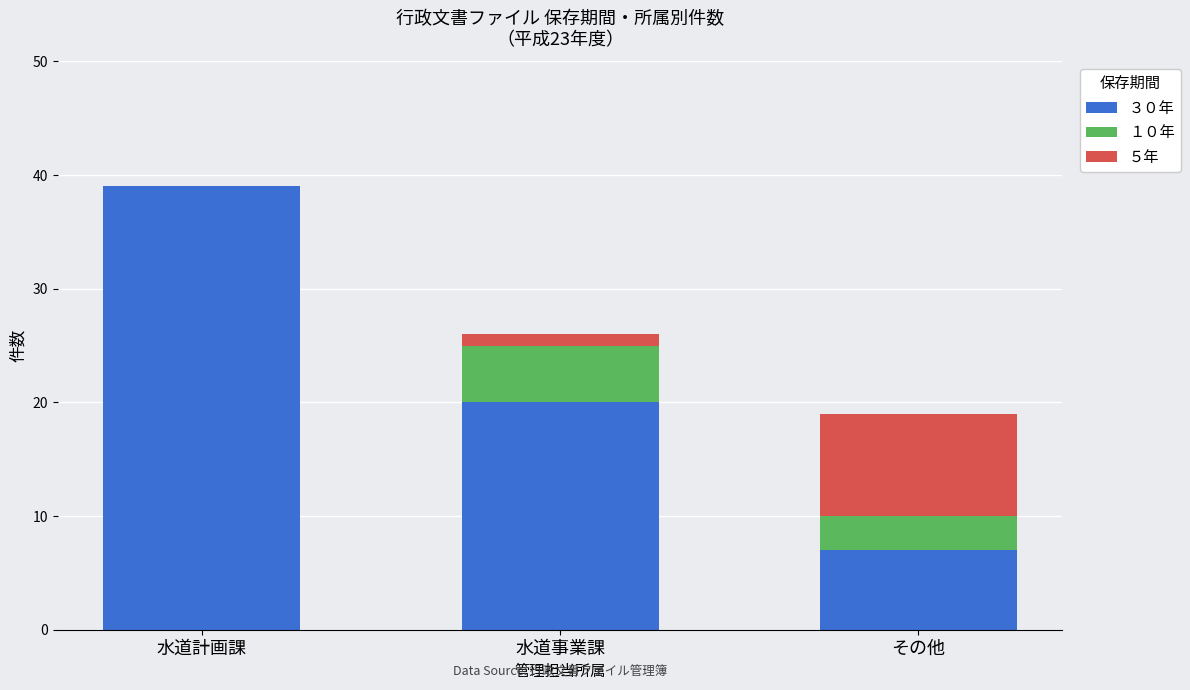

The ３０年 series shows 9 at その他. True or false?

False